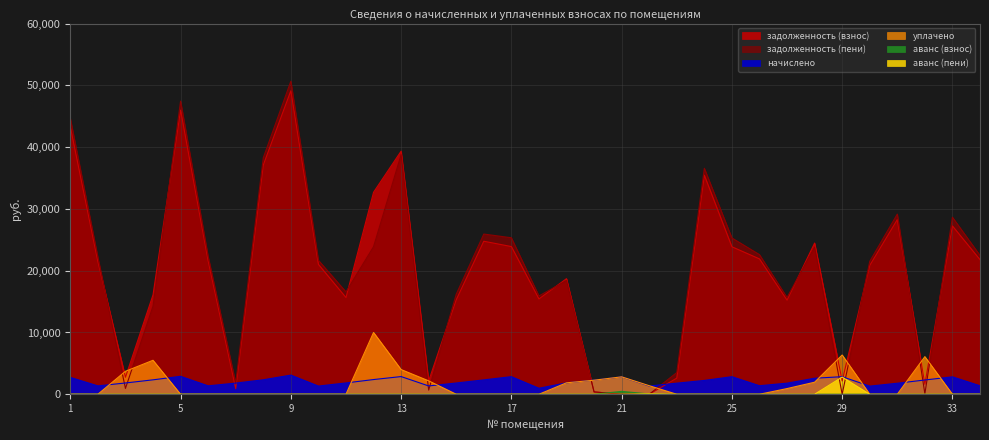

What is the difference between the maximum and minimum values in the аванс (пени) series?

2782.2